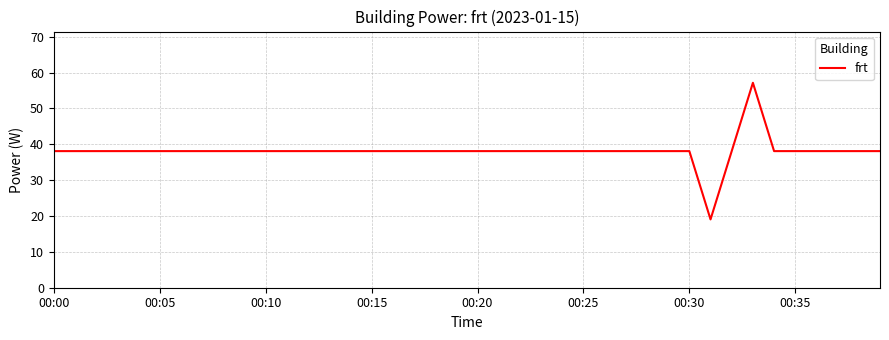

What is the sum of all values?

1524.4